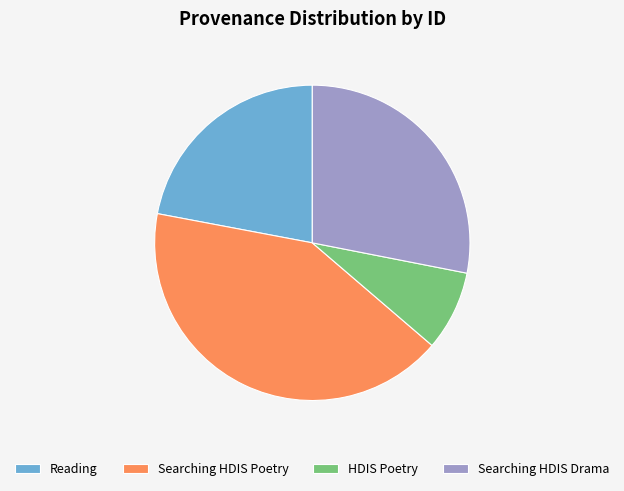

Which slice is the smallest?

HDIS Poetry